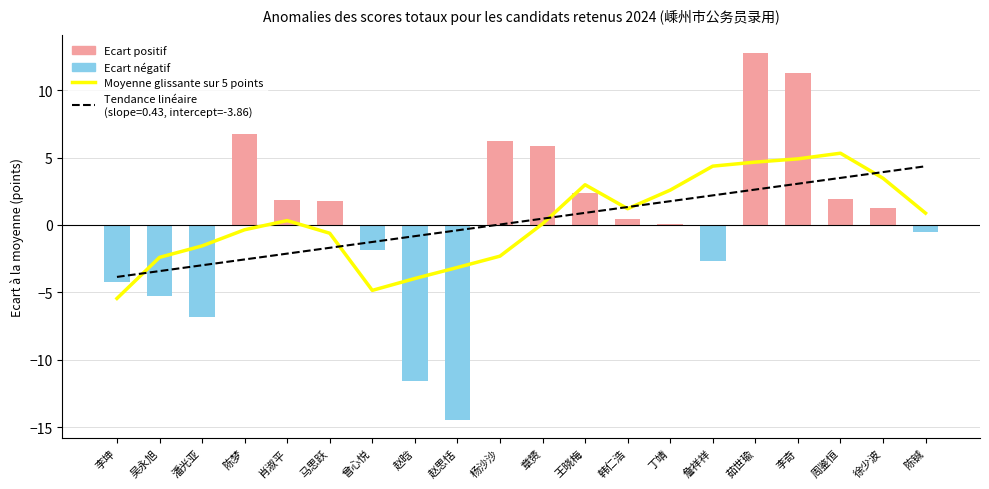

What is the smallest value displayed?

-5.5